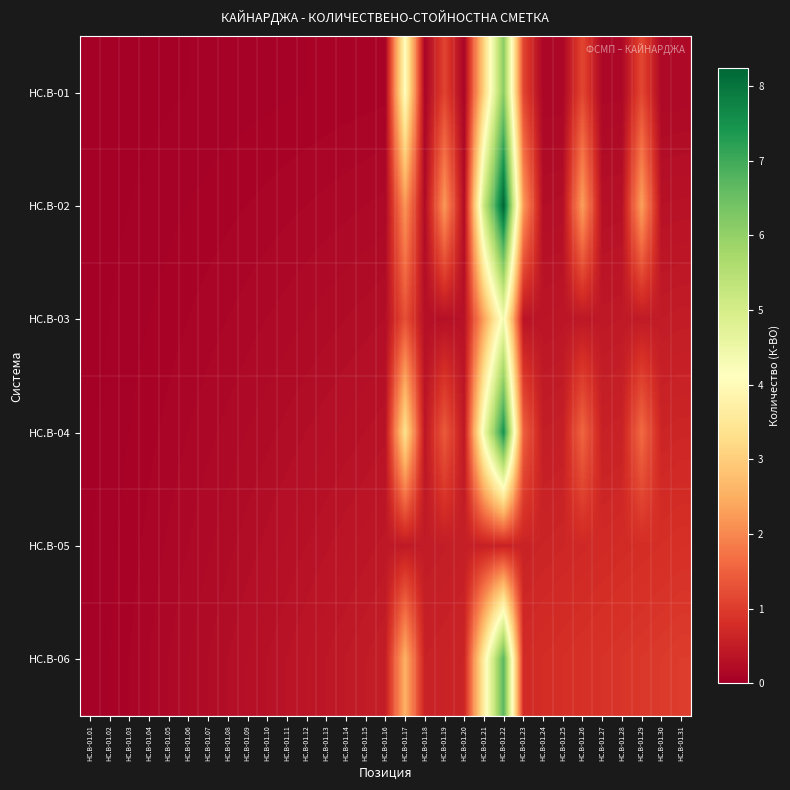

Reading left to right, extract all data points from this chart.

HC.B-01: HC.B-01.01=0.0	HC.B-01.02=0.0	HC.B-01.03=0.0	HC.B-01.04=0.0	HC.B-01.05=0.0	HC.B-01.06=0.0	HC.B-01.07=0.0	HC.B-01.08=0.0	HC.B-01.09=0.0	HC.B-01.10=0.1	HC.B-01.11=0.1	HC.B-01.12=0.1	HC.B-01.13=0.1	HC.B-01.14=0.1	HC.B-01.15=0.1	HC.B-01.16=0.1	HC.B-01.17=4.1	HC.B-01.18=0.1	HC.B-01.19=1.1	HC.B-01.20=0.1	HC.B-01.21=3.1	HC.B-01.22=6.1	HC.B-01.23=1.1	HC.B-01.24=0.1	HC.B-01.25=0.1	HC.B-01.26=1.1	HC.B-01.27=0.1	HC.B-01.28=0.2	HC.B-01.29=1.2	HC.B-01.30=0.2	HC.B-01.31=0.2
HC.B-02: HC.B-01.01=0.0	HC.B-01.02=0.0	HC.B-01.03=0.0	HC.B-01.04=0.0	HC.B-01.05=0.1	HC.B-01.06=0.1	HC.B-01.07=0.1	HC.B-01.08=0.1	HC.B-01.09=0.1	HC.B-01.10=0.1	HC.B-01.11=0.1	HC.B-01.12=0.1	HC.B-01.13=0.1	HC.B-01.14=0.2	HC.B-01.15=0.2	HC.B-01.16=0.2	HC.B-01.17=2.2	HC.B-01.18=0.2	HC.B-01.19=2.2	HC.B-01.20=0.2	HC.B-01.21=5.2	HC.B-01.22=8.2	HC.B-01.23=2.2	HC.B-01.24=0.3	HC.B-01.25=0.3	HC.B-01.26=2.3	HC.B-01.27=0.3	HC.B-01.28=0.3	HC.B-01.29=2.3	HC.B-01.30=0.3	HC.B-01.31=0.3
HC.B-03: HC.B-01.01=0.0	HC.B-01.02=0.0	HC.B-01.03=0.0	HC.B-01.04=0.1	HC.B-01.05=0.1	HC.B-01.06=0.1	HC.B-01.07=0.1	HC.B-01.08=0.1	HC.B-01.09=0.1	HC.B-01.10=0.2	HC.B-01.11=0.2	HC.B-01.12=0.2	HC.B-01.13=0.2	HC.B-01.14=0.2	HC.B-01.15=0.2	HC.B-01.16=0.3	HC.B-01.17=1.3	HC.B-01.18=0.3	HC.B-01.19=0.3	HC.B-01.20=0.3	HC.B-01.21=2.3	HC.B-01.22=4.4	HC.B-01.23=0.4	HC.B-01.24=0.4	HC.B-01.25=0.4	HC.B-01.26=0.4	HC.B-01.27=0.4	HC.B-01.28=0.5	HC.B-01.29=0.5	HC.B-01.30=0.5	HC.B-01.31=0.5
HC.B-04: HC.B-01.01=0.0	HC.B-01.02=0.0	HC.B-01.03=0.1	HC.B-01.04=0.1	HC.B-01.05=0.1	HC.B-01.06=0.1	HC.B-01.07=0.2	HC.B-01.08=0.2	HC.B-01.09=0.2	HC.B-01.10=0.2	HC.B-01.11=0.2	HC.B-01.12=0.3	HC.B-01.13=0.3	HC.B-01.14=0.3	HC.B-01.15=0.3	HC.B-01.16=0.3	HC.B-01.17=3.4	HC.B-01.18=0.4	HC.B-01.19=1.4	HC.B-01.20=0.4	HC.B-01.21=4.5	HC.B-01.22=7.5	HC.B-01.23=1.5	HC.B-01.24=0.5	HC.B-01.25=0.5	HC.B-01.26=1.6	HC.B-01.27=0.6	HC.B-01.28=0.6	HC.B-01.29=1.6	HC.B-01.30=0.6	HC.B-01.31=0.7
HC.B-05: HC.B-01.01=0.0	HC.B-01.02=0.1	HC.B-01.03=0.1	HC.B-01.04=0.1	HC.B-01.05=0.1	HC.B-01.06=0.2	HC.B-01.07=0.2	HC.B-01.08=0.2	HC.B-01.09=0.2	HC.B-01.10=0.3	HC.B-01.11=0.3	HC.B-01.12=0.3	HC.B-01.13=0.3	HC.B-01.14=0.4	HC.B-01.15=0.4	HC.B-01.16=0.4	HC.B-01.17=0.5	HC.B-01.18=0.5	HC.B-01.19=0.5	HC.B-01.20=0.5	HC.B-01.21=0.6	HC.B-01.22=0.6	HC.B-01.23=0.6	HC.B-01.24=0.6	HC.B-01.25=0.7	HC.B-01.26=0.7	HC.B-01.27=0.7	HC.B-01.28=0.8	HC.B-01.29=0.8	HC.B-01.30=0.8	HC.B-01.31=0.8
HC.B-06: HC.B-01.01=0.0	HC.B-01.02=0.1	HC.B-01.03=0.1	HC.B-01.04=0.1	HC.B-01.05=0.2	HC.B-01.06=0.2	HC.B-01.07=0.2	HC.B-01.08=0.3	HC.B-01.09=0.3	HC.B-01.10=0.3	HC.B-01.11=0.4	HC.B-01.12=0.4	HC.B-01.13=0.4	HC.B-01.14=0.5	HC.B-01.15=0.5	HC.B-01.16=0.5	HC.B-01.17=2.5	HC.B-01.18=0.6	HC.B-01.19=0.6	HC.B-01.20=0.6	HC.B-01.21=3.7	HC.B-01.22=6.7	HC.B-01.23=0.7	HC.B-01.24=0.8	HC.B-01.25=0.8	HC.B-01.26=0.8	HC.B-01.27=0.9	HC.B-01.28=0.9	HC.B-01.29=0.9	HC.B-01.30=1.0	HC.B-01.31=1.0